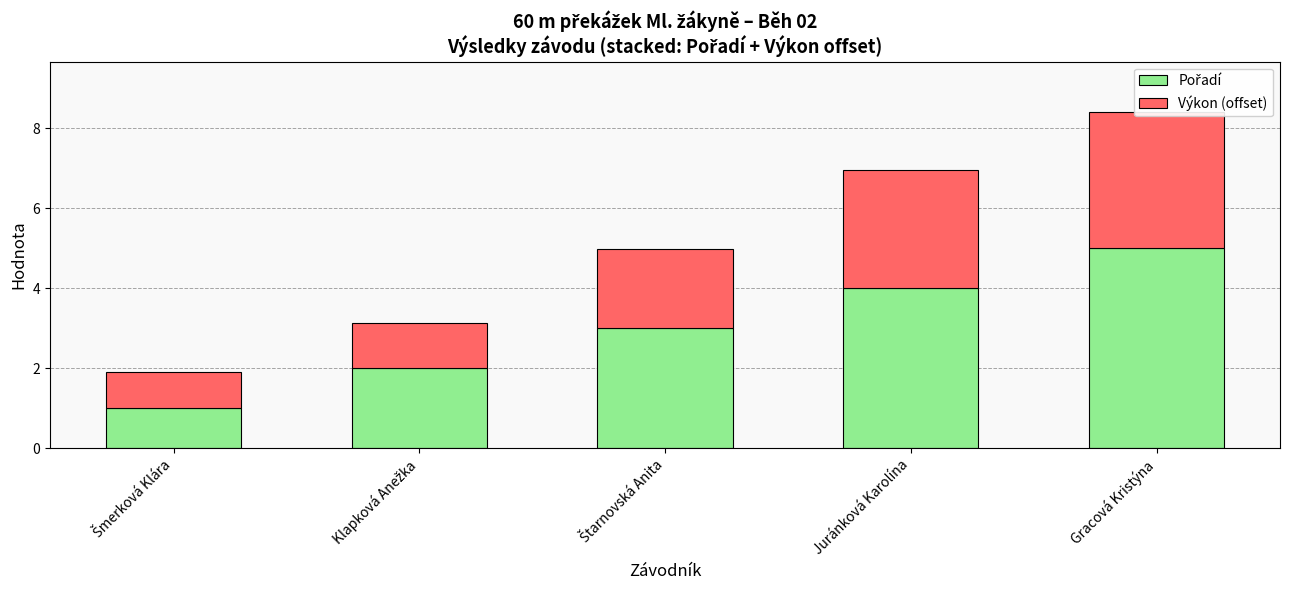

Read the Pořadí value at Gracová Kristýna.

5.0